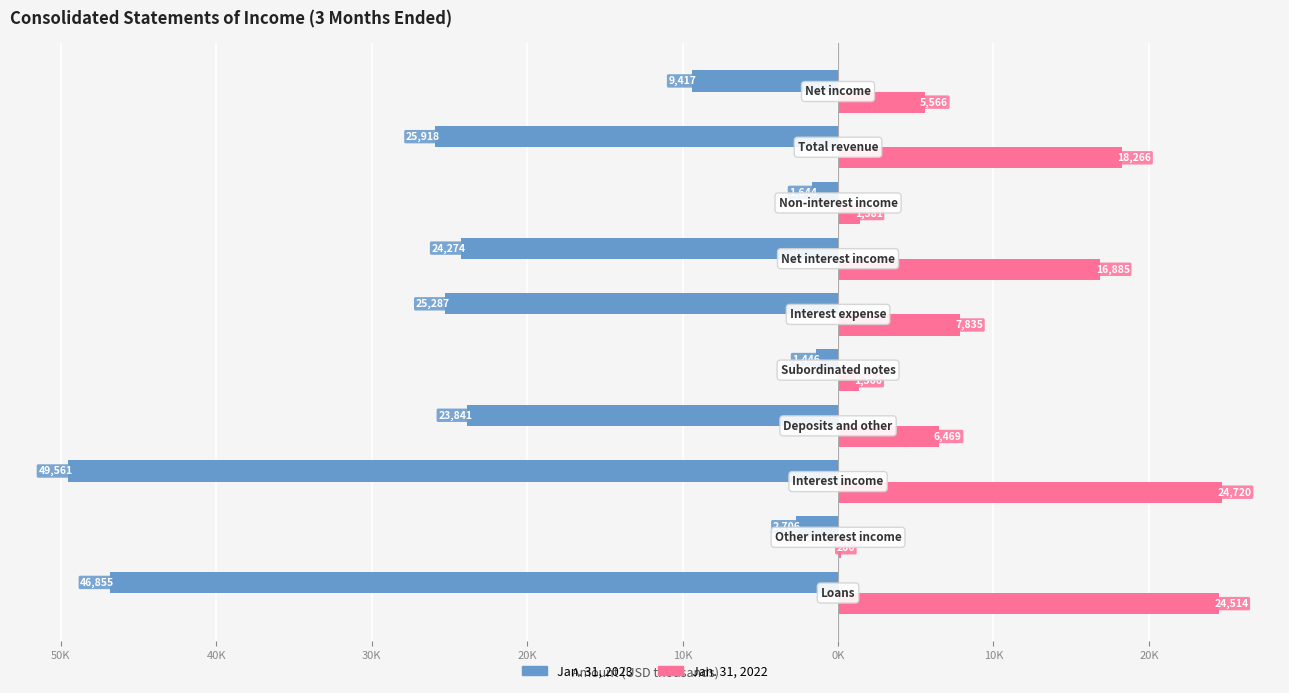

What is the sum of all Jan. 31, 2023 values?

-210949